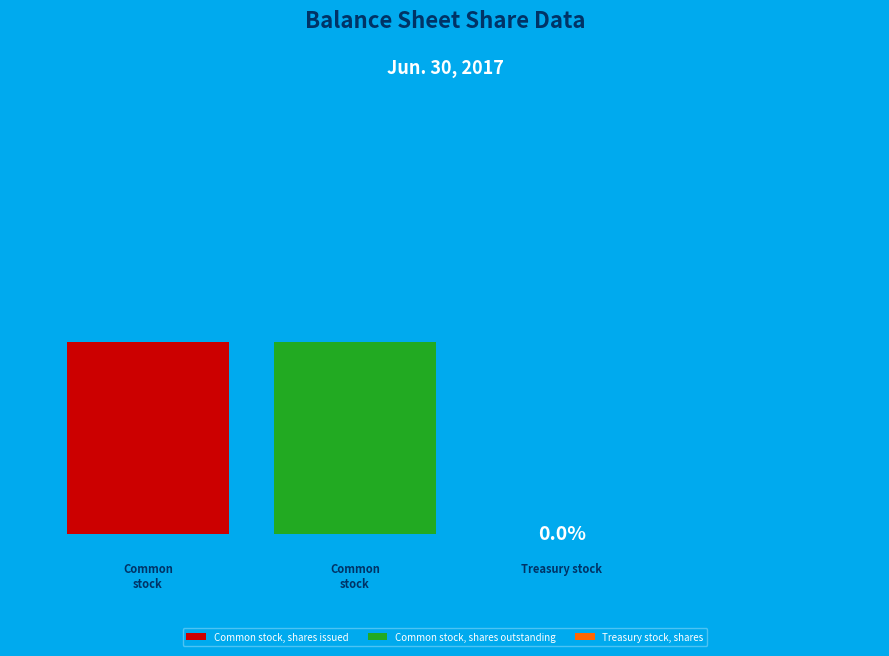

What percentage do Treasury stock, shares and Common stock, shares issued together represent?

50.0%